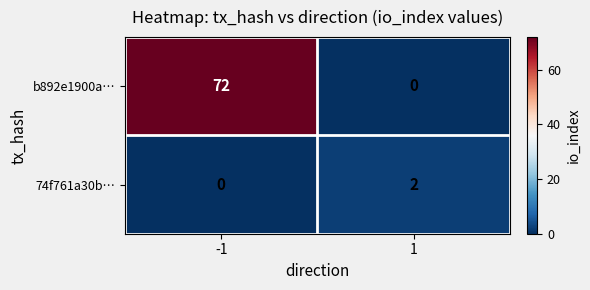

What is the sum of all b892e1900a… values?

72